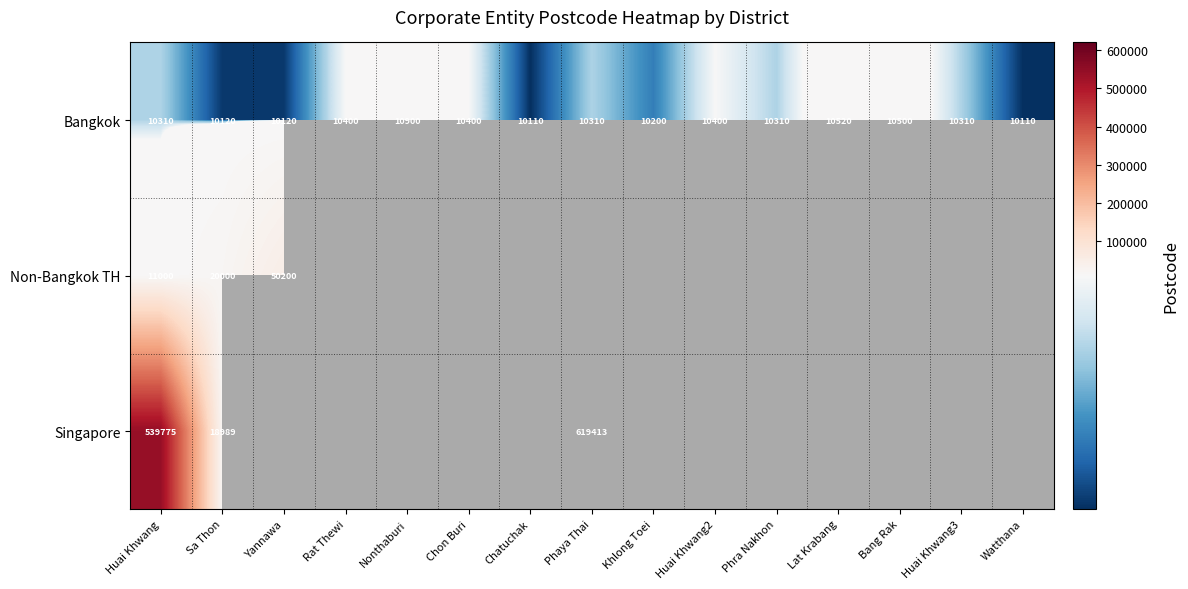

What is the average value of the Bangkok series?

10335